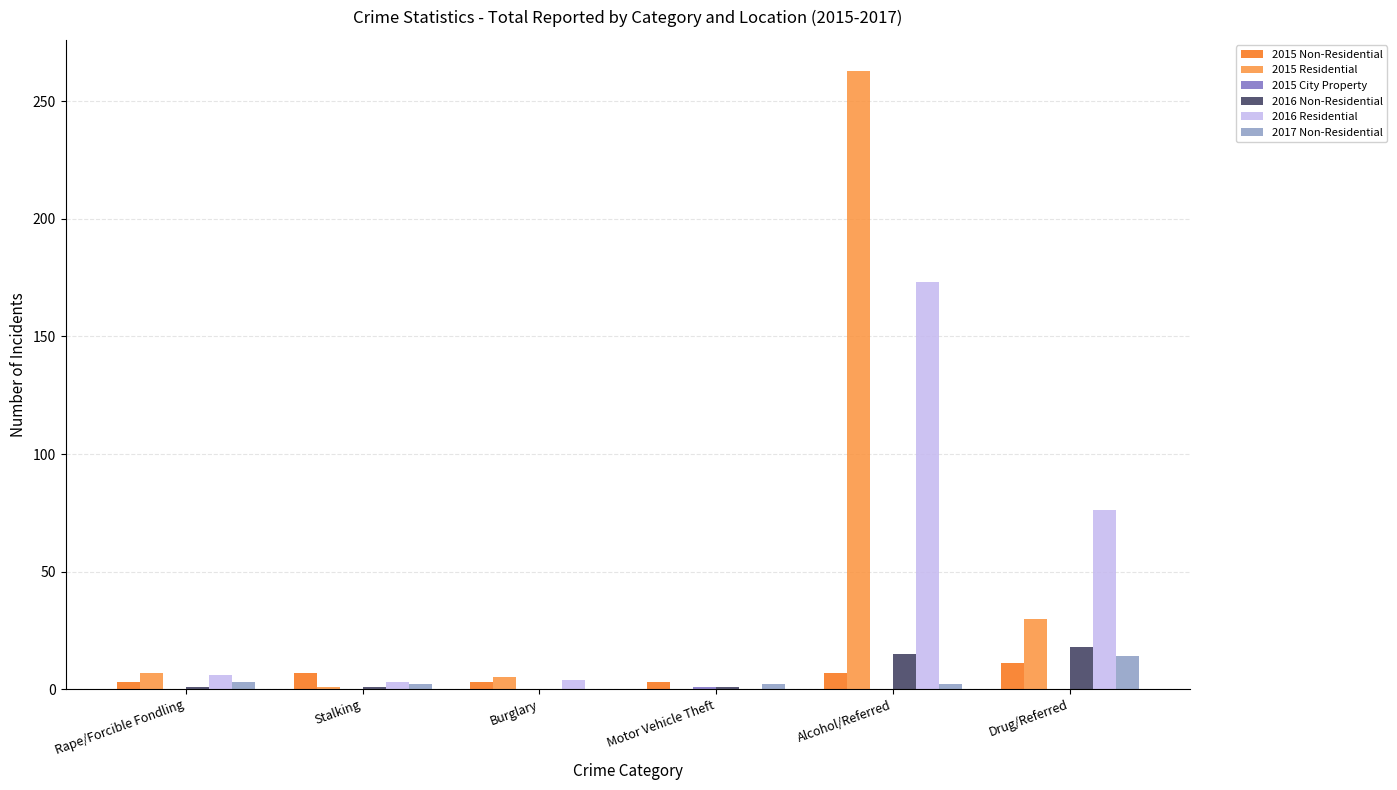

Which series changed the most between Motor Vehicle Theft and Alcohol/Referred?

2015 Residential